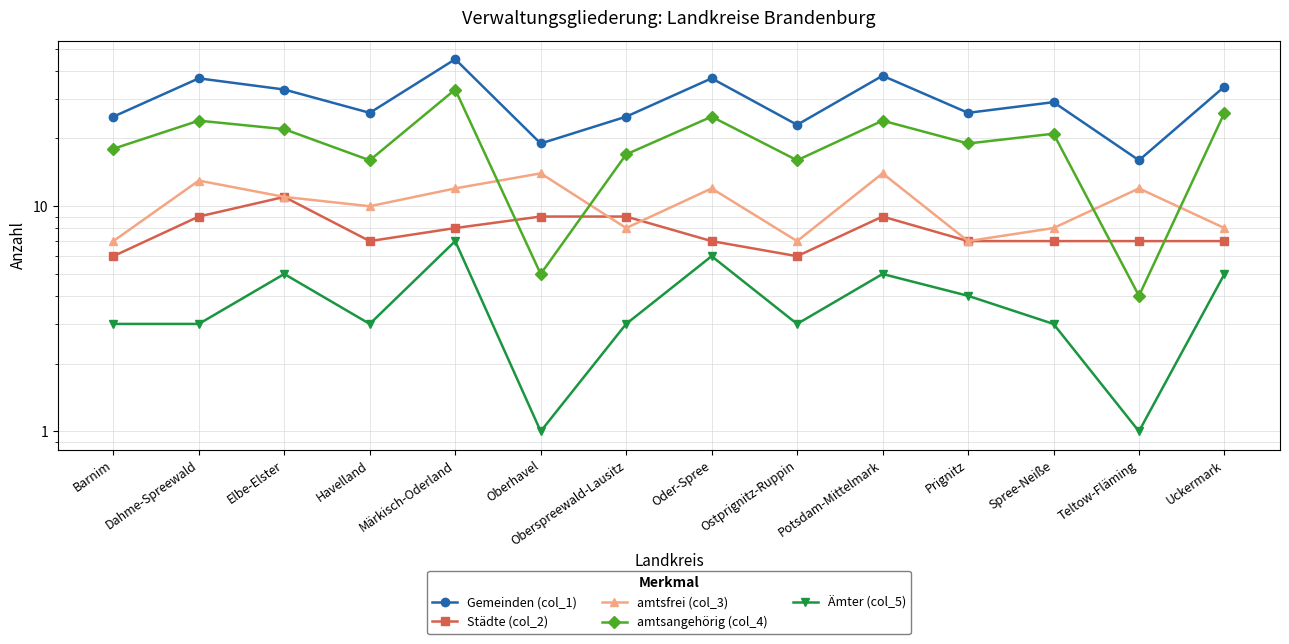

True or false: Gemeinden (col_1) and Städte (col_2) intersect in this chart.

False